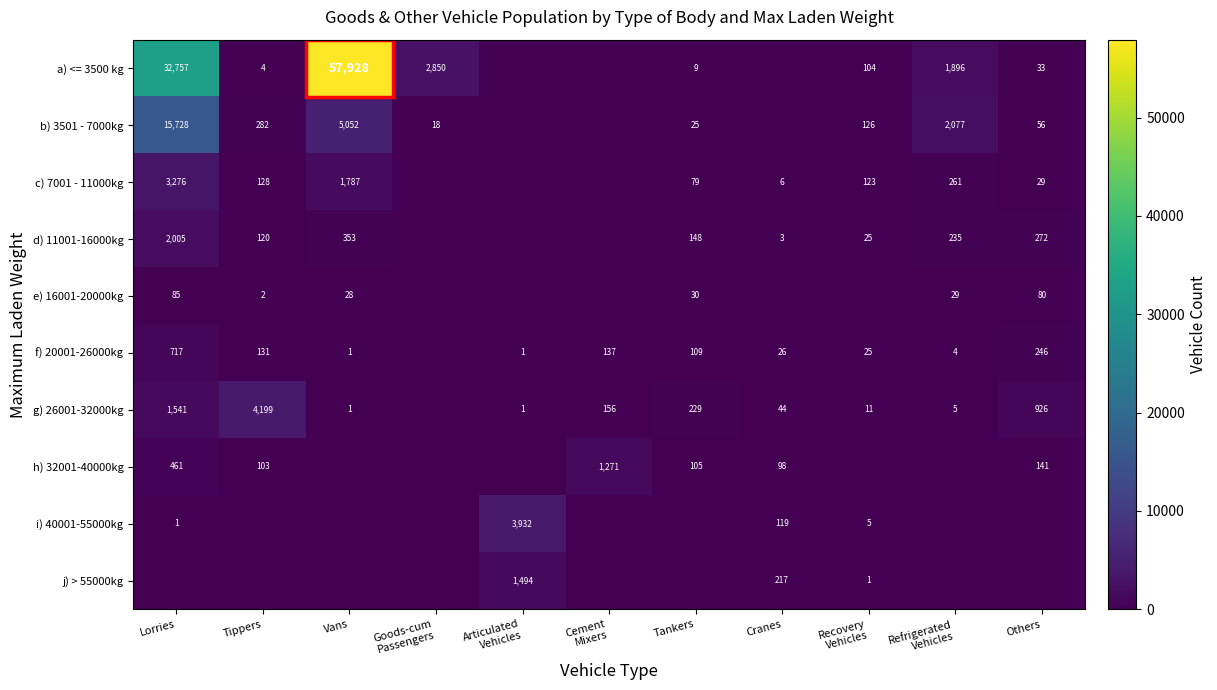

The value of g) 26001-32000kg at Vans is 1. True or false?

True